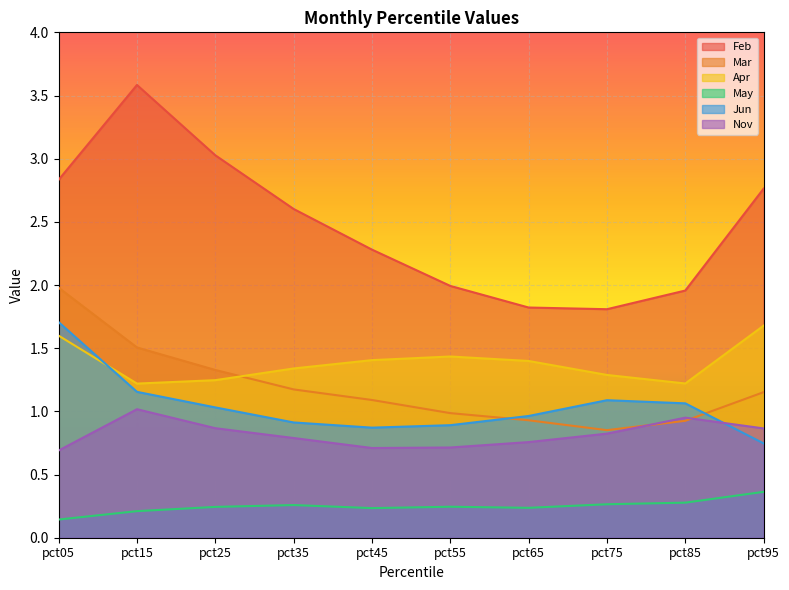

Between pct85 and pct35, which is larger?

pct35